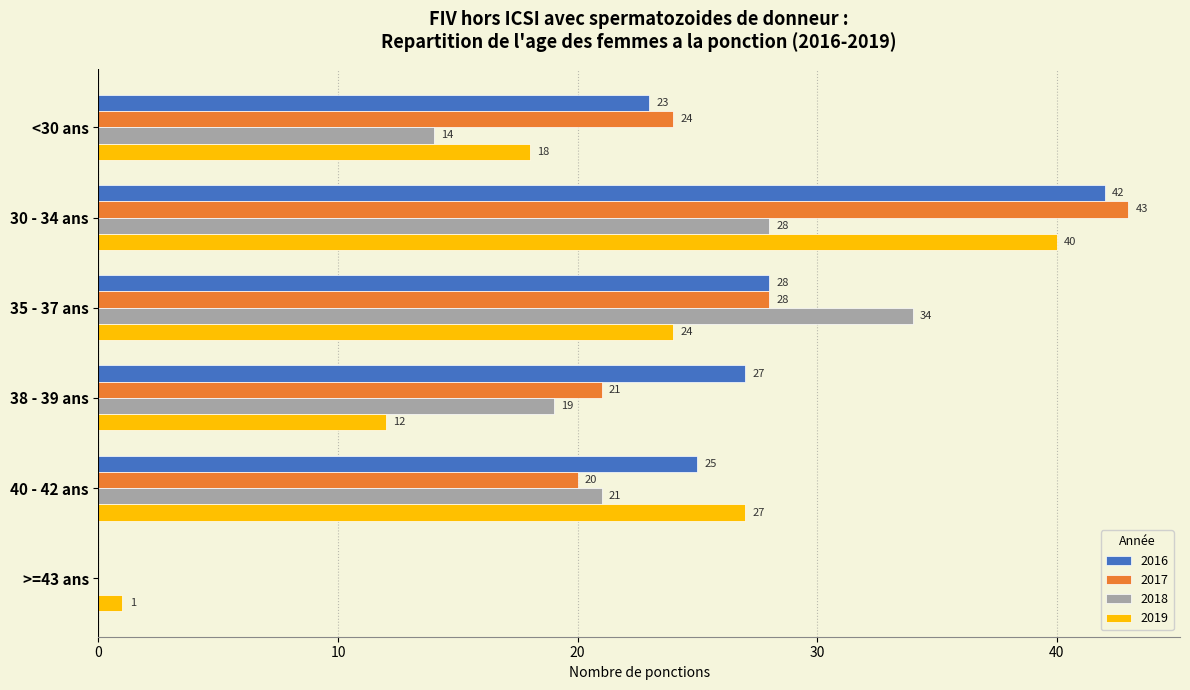

Count the number of categories in the chart.

6